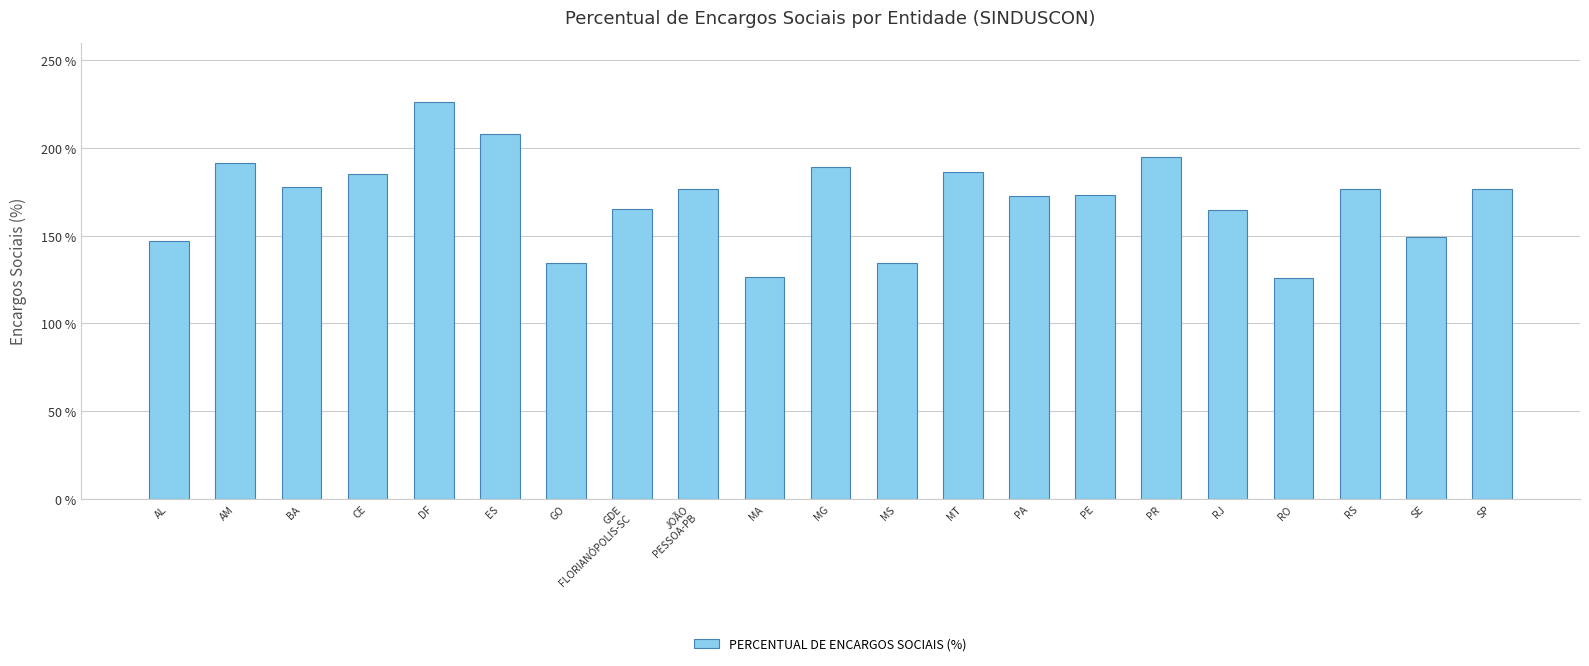

What is the change in value from GDE
FLORIANÓPOLIS-SC to PA?

+7.2